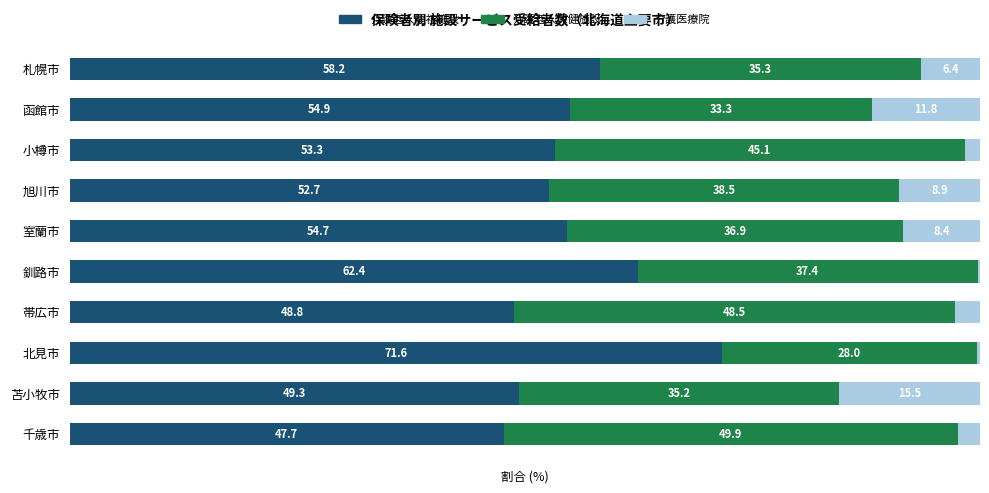

Which category has the highest value in the 介護老人福祉施設 series?

北見市